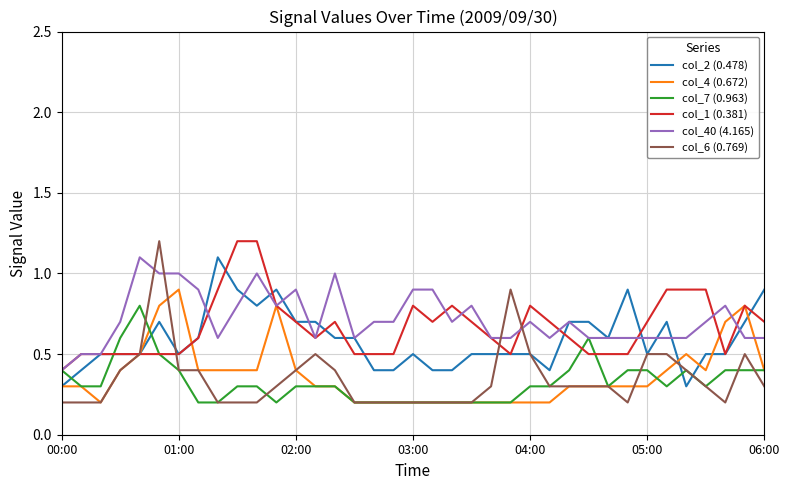

What is the greatest value displayed?

1.2